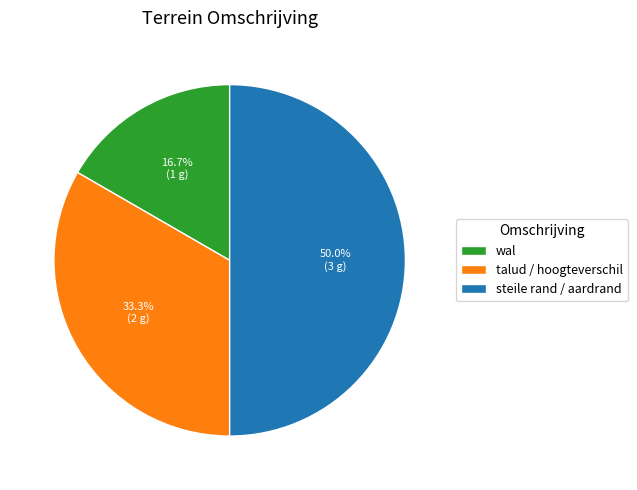

What is the largest slice in the pie chart?

steile rand / aardrand